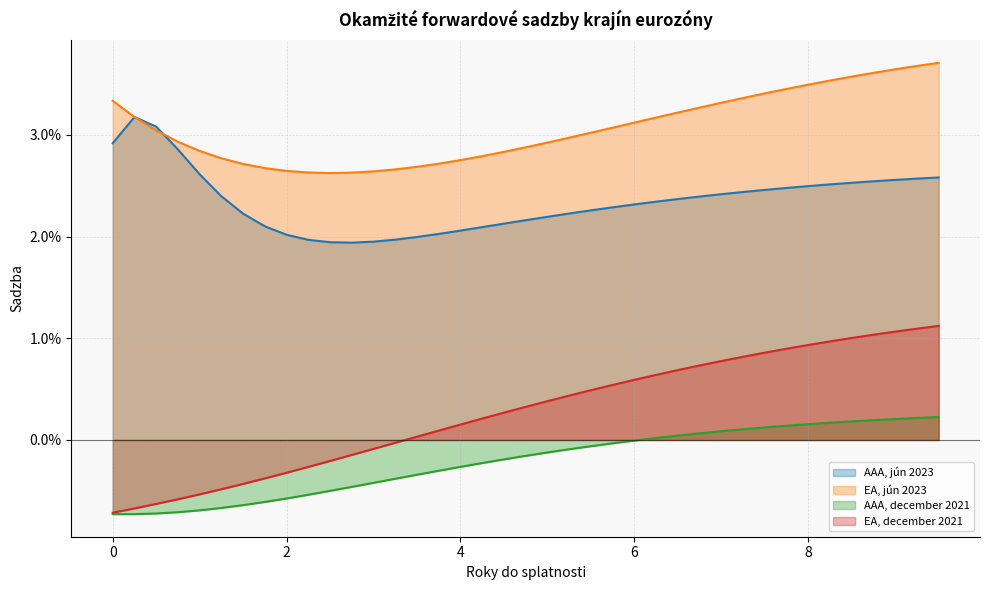

Which series has the largest total across all categories?

EA, jún 2023